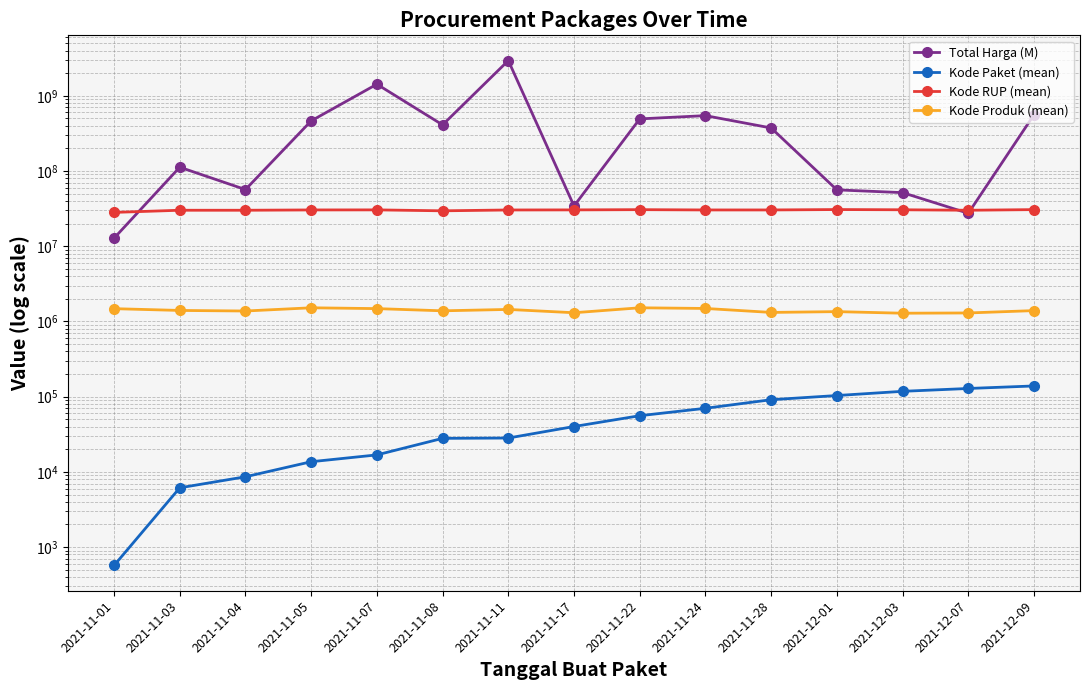

Is the value of Kode Paket (mean) at 2021-12-03 greater than the value of Total Harga (M) at 2021-11-28?

No